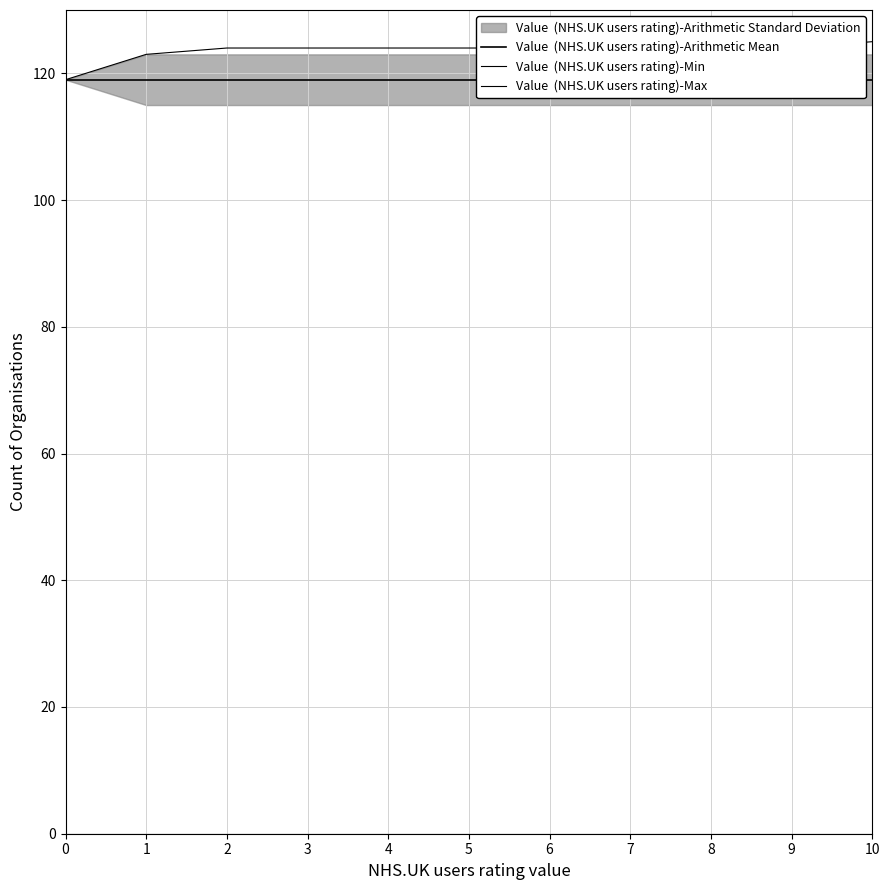

At how many categories does at least one series exceed 24?

11